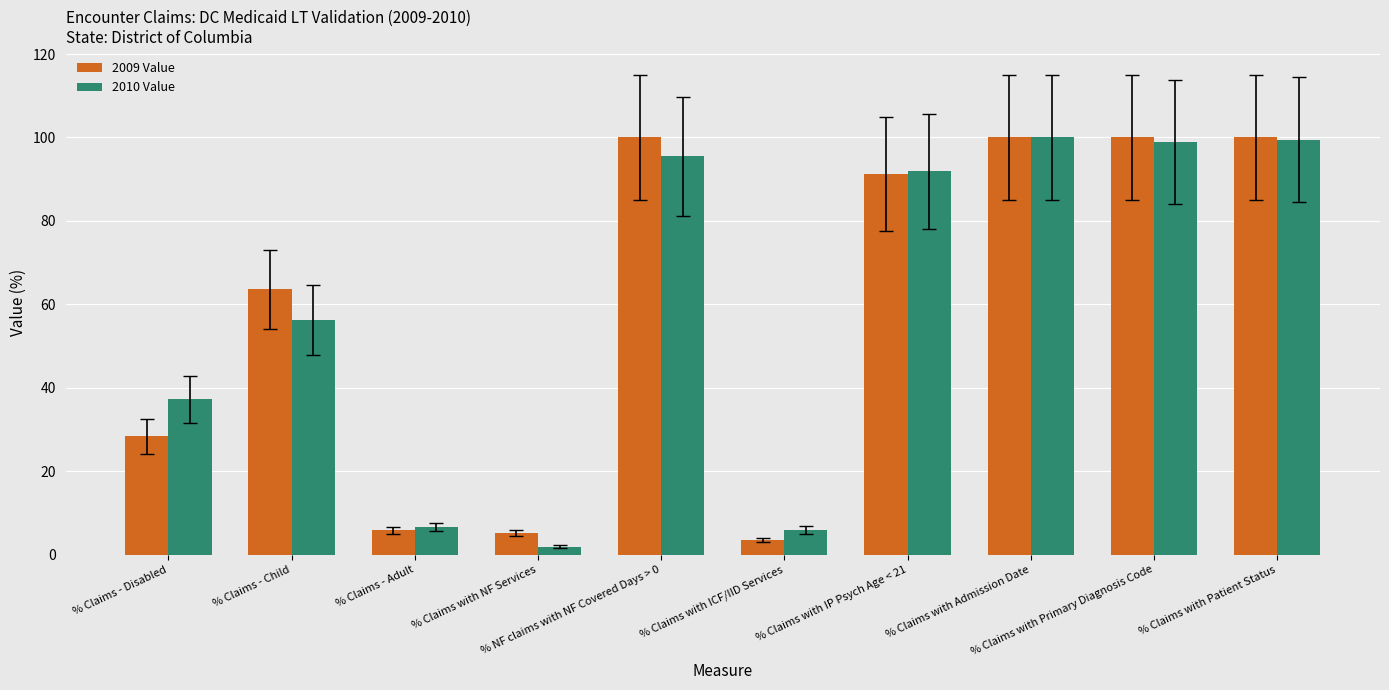

How many values in the 2010 Value series are below 91?

5